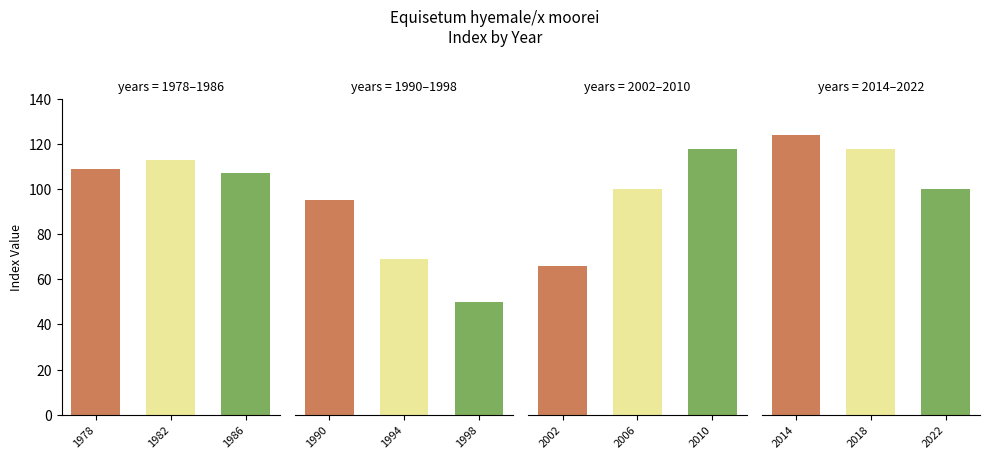

What is the ratio of the value at 1990 to the value at 1994?

1.4